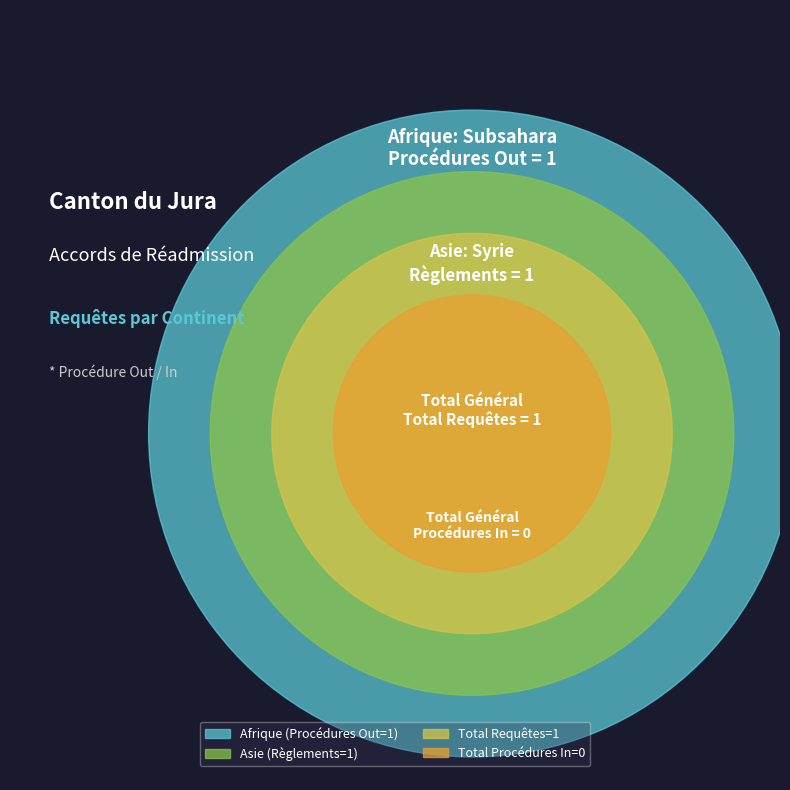

Is Asie the majority of the pie?

No